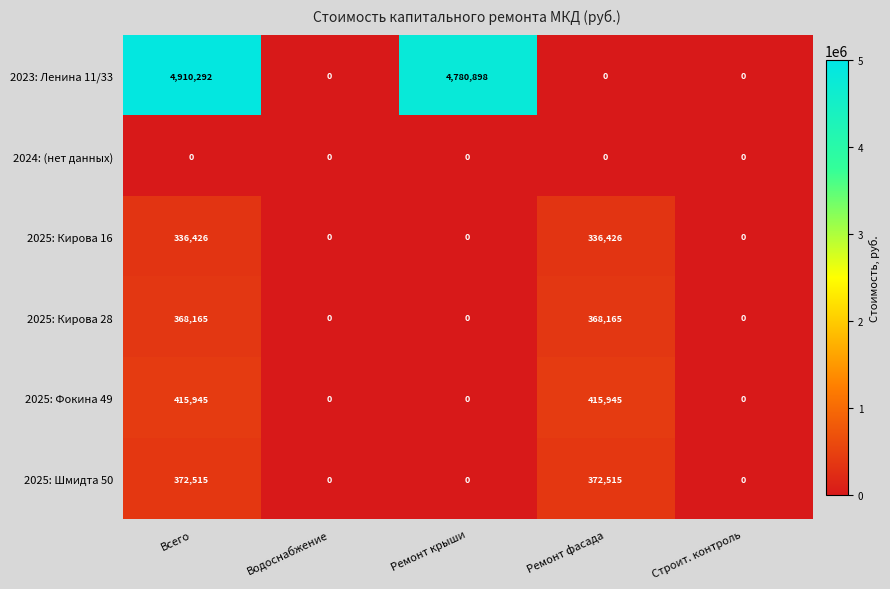

List the series in order of their peak value, highest first.

2023: Ленина 11/33, 2025: Фокина 49, 2025: Шмидта 50, 2025: Кирова 28, 2025: Кирова 16, 2024: (нет данных)